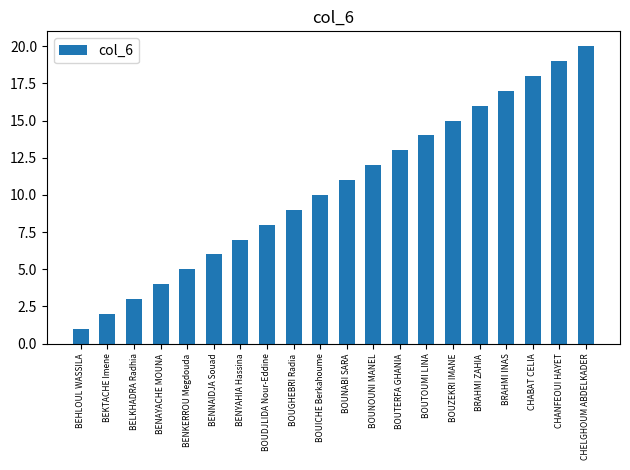

What is the value of the 8th bar from the left?

8